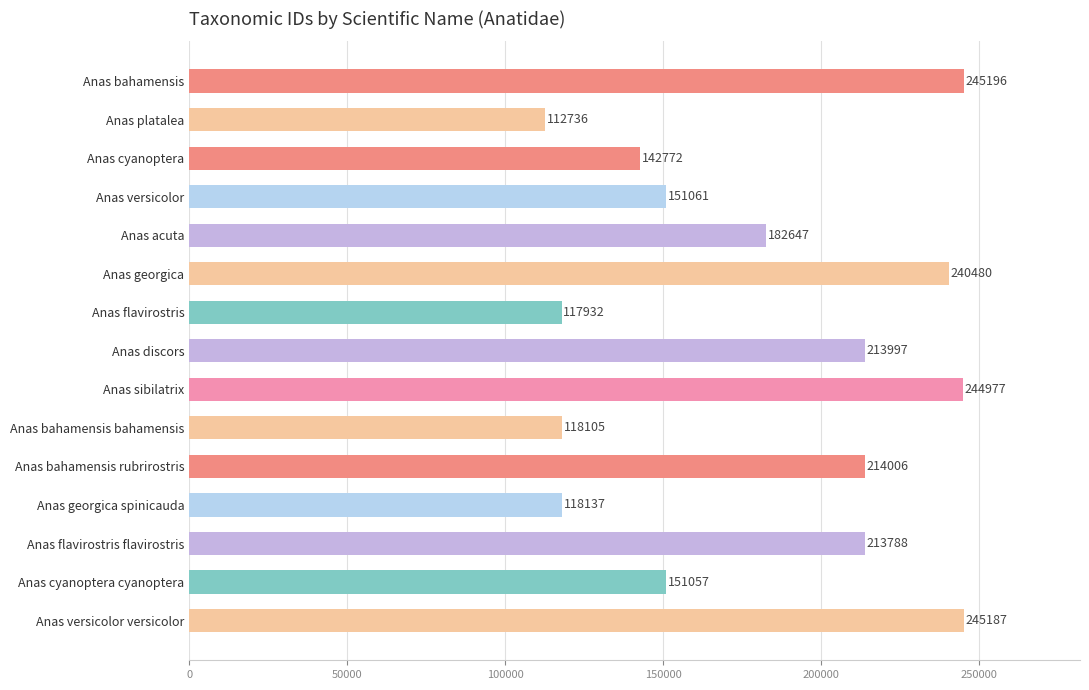

What is the sum of all values?

2712078